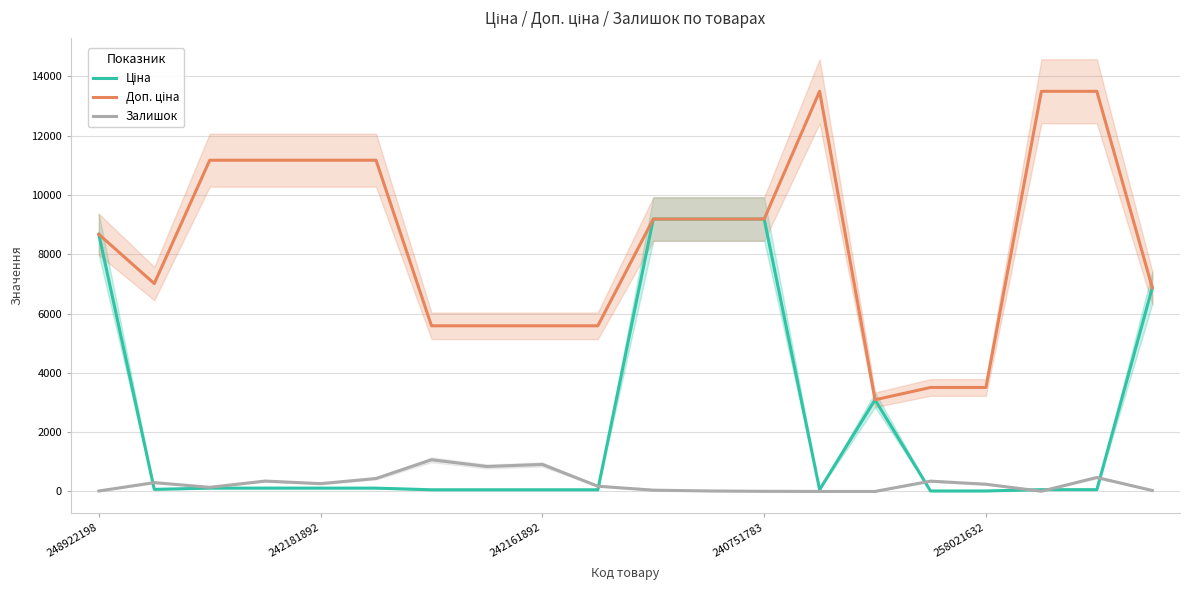

What are all the series names shown in the legend?

Ціна, Доп. ціна, Залишок